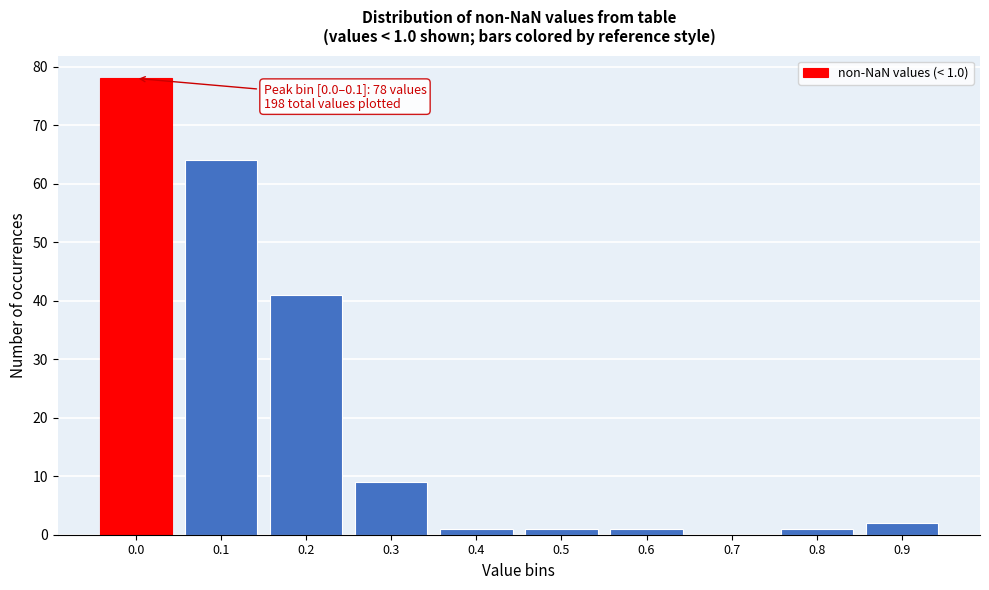

Reading left to right, list all the values displayed in this chart.

0.0=78	0.1=64	0.2=41	0.3=9	0.4=1	0.5=1	0.6=1	0.7=0	0.8=1	0.9=2